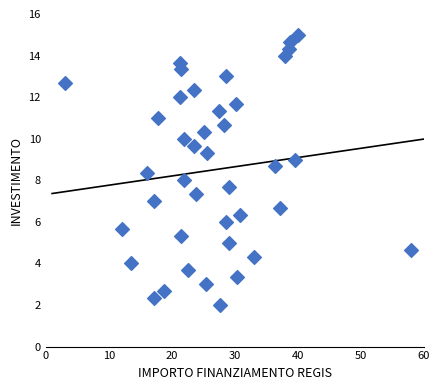

What is the range of Y values (max minus min)?

13.0